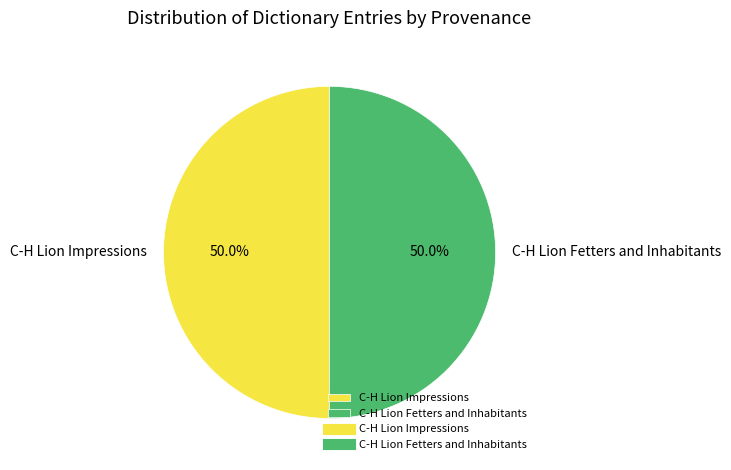

Approximately how many times larger is the value at C-H Lion Impressions compared to C-H Lion Fetters and Inhabitants?

1.0